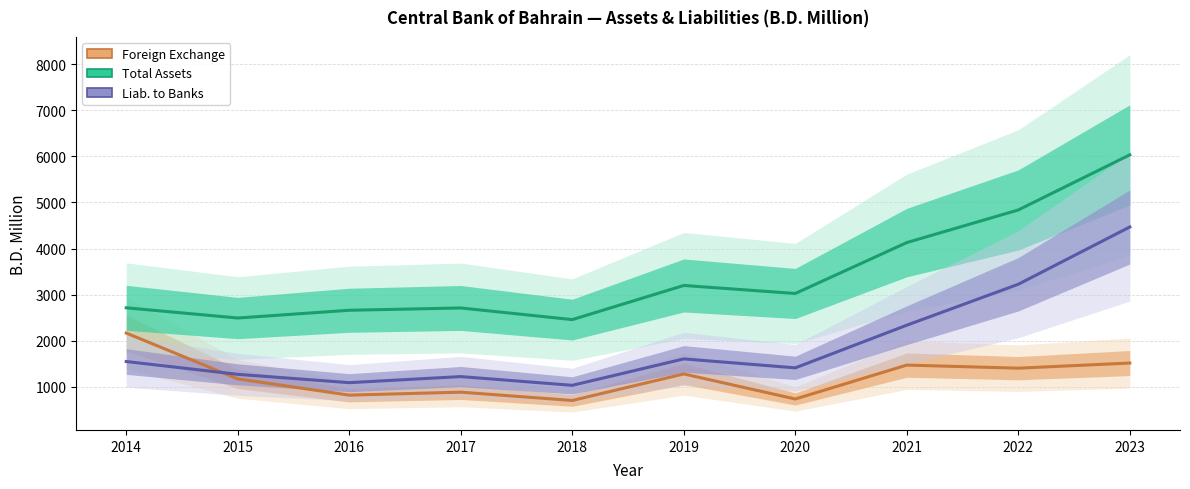

The Total Assets series shows 2490.9 at 2015. True or false?

True